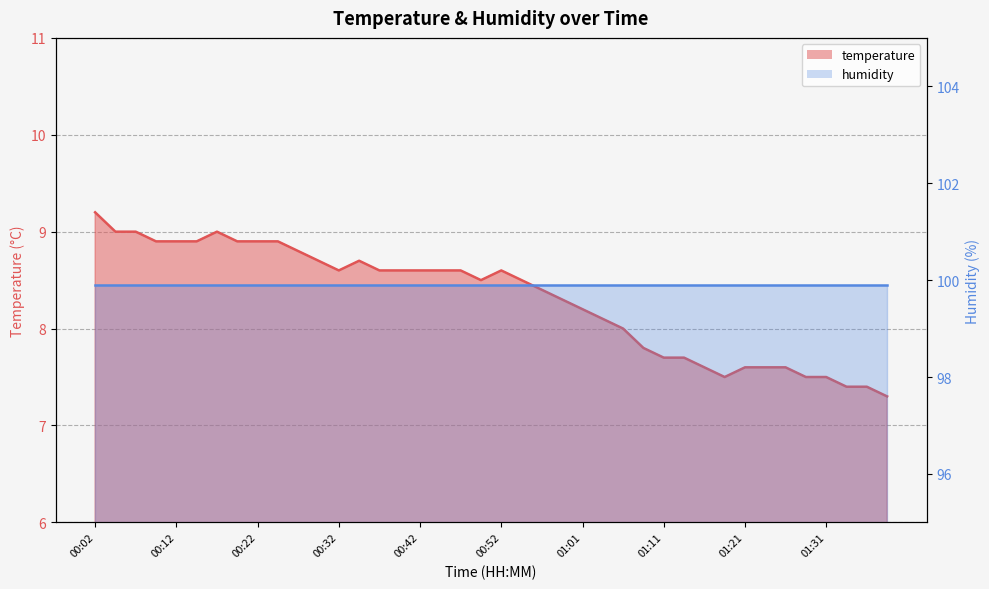

What is the difference between the second highest and second lowest values?

1.6